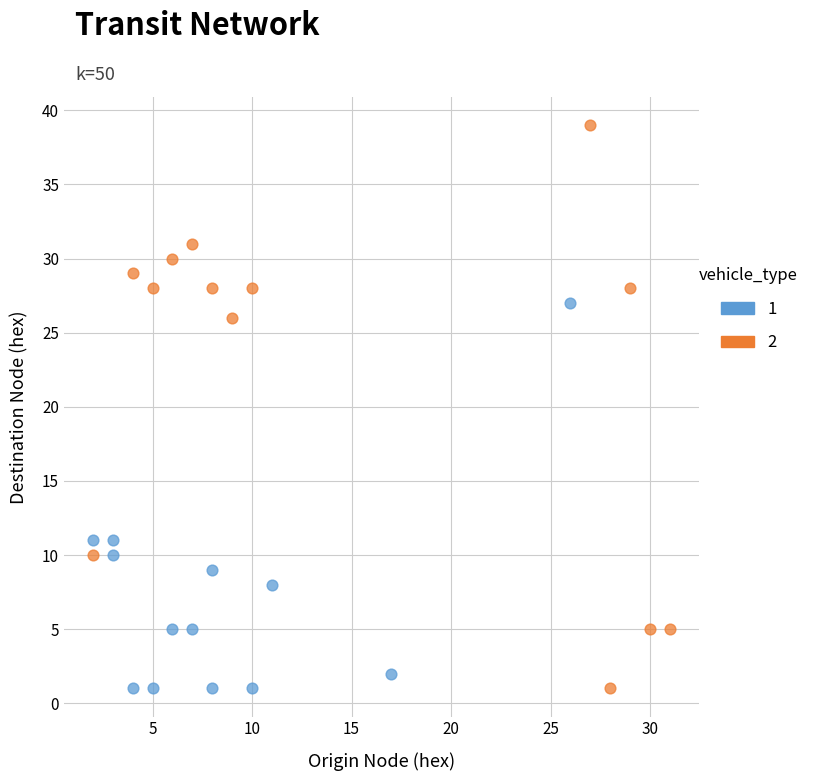

Which series reaches the maximum Y coordinate?

2